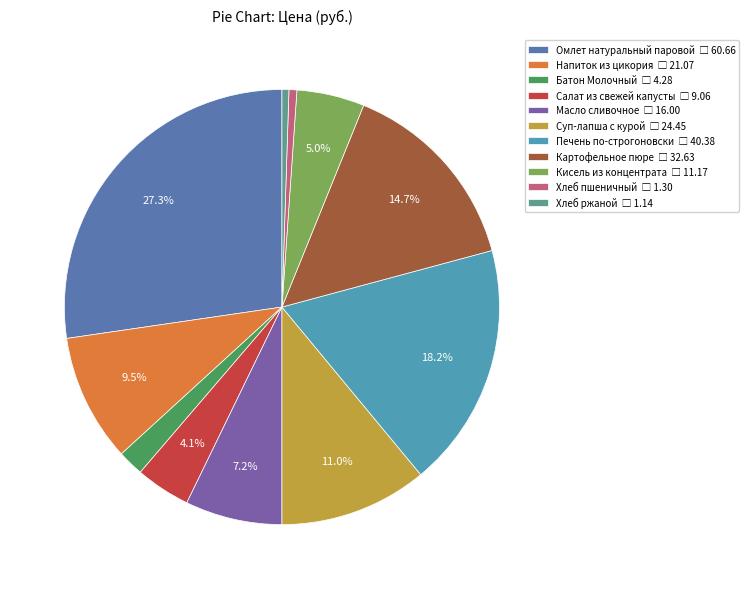

To the nearest percent, what is the average slice percentage?

9%